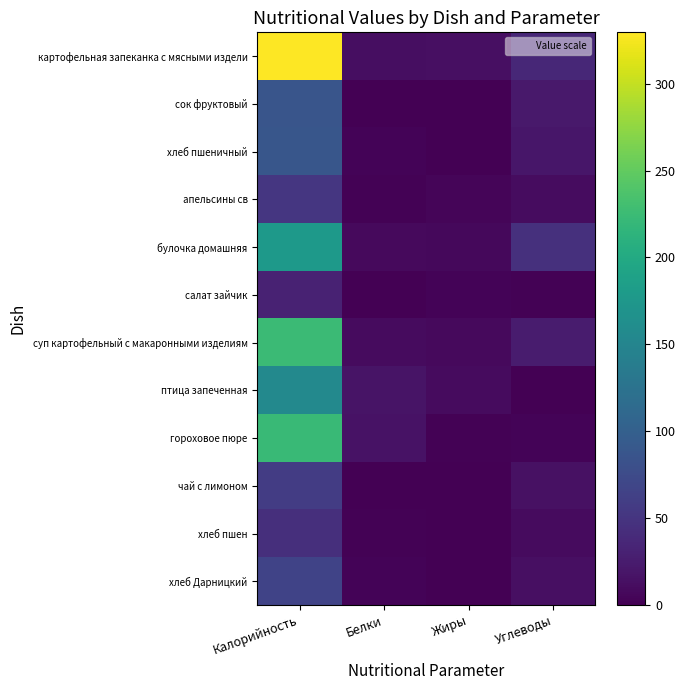

Reading left to right, transcribe all the data shown in this chart.

картофельная запеканка с мясными издели: Калорийность=329.5	Белки=12.5	Жиры=13.6	Углеводы=37.1
сок фруктовый: Калорийность=86.4	Белки=0.3	Жиры=0.3	Углеводы=22.2
хлеб пшеничный: Калорийность=88.8	Белки=3.0	Жиры=0.3	Углеводы=19.7
апельсины св: Калорийность=52.0	Белки=1.3	Жиры=4.5	Углеводы=10.3
булочка домашняя: Калорийность=178.0	Белки=9.0	Жиры=6.6	Углеводы=46.0
салат зайчик: Калорийность=31.0	Белки=1.0	Жиры=3.0	Углеводы=2.3
суп картофельный с макаронными изделиям: Калорийность=224.0	Белки=9.9	Жиры=8.2	Углеводы=25.2
птица запеченная: Калорийность=155.1	Белки=16.9	Жиры=9.7	Углеводы=0.1
гороховое пюре: Калорийность=222.8	Белки=16.3	Жиры=2.5	Углеводы=3.6
чай с лимоном: Калорийность=58.6	Белки=0.2	Жиры=0.1	Углеводы=15.2
хлеб пшен: Калорийность=44.5	Белки=1.5	Жиры=0.0	Углеводы=10.0
хлеб Дарницкий: Калорийность=66.2	Белки=2.6	Жиры=0.5	Углеводы=13.7